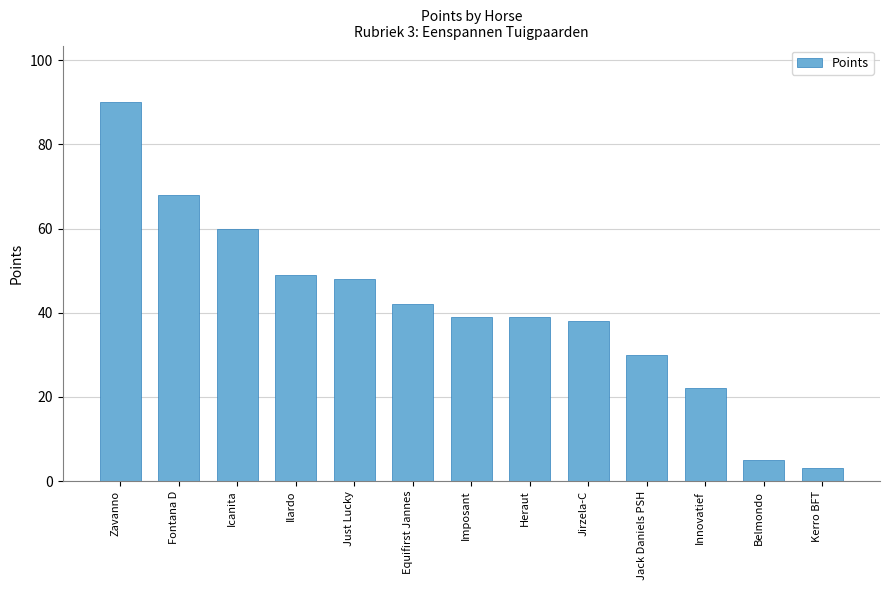

What is the label of the 3rd bar from the right?

Innovatief